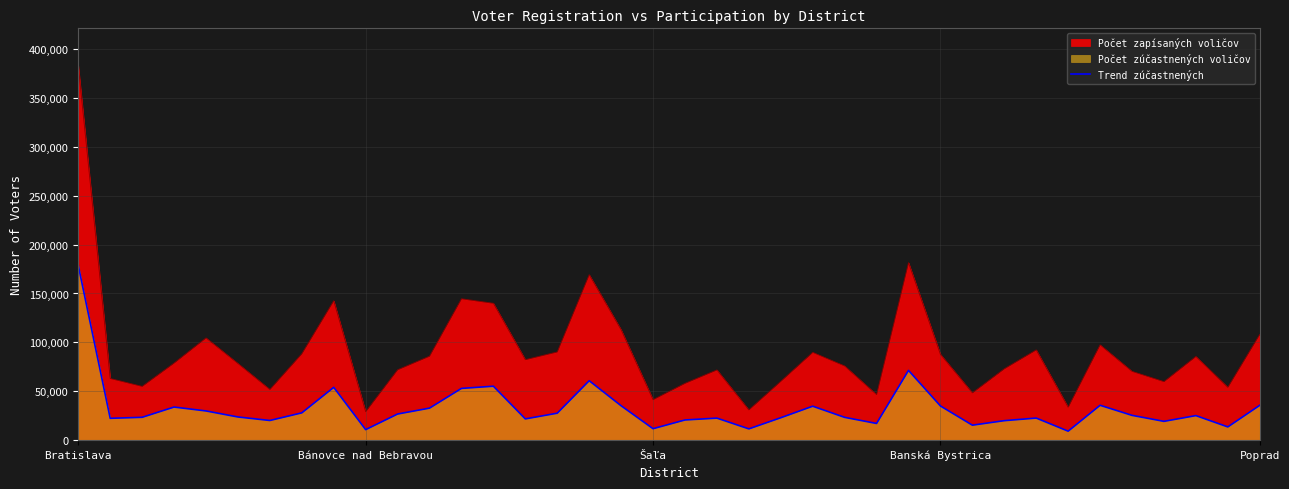

True or false: Počet zapísaných voličov and Trend zúčastnených intersect in this chart.

False